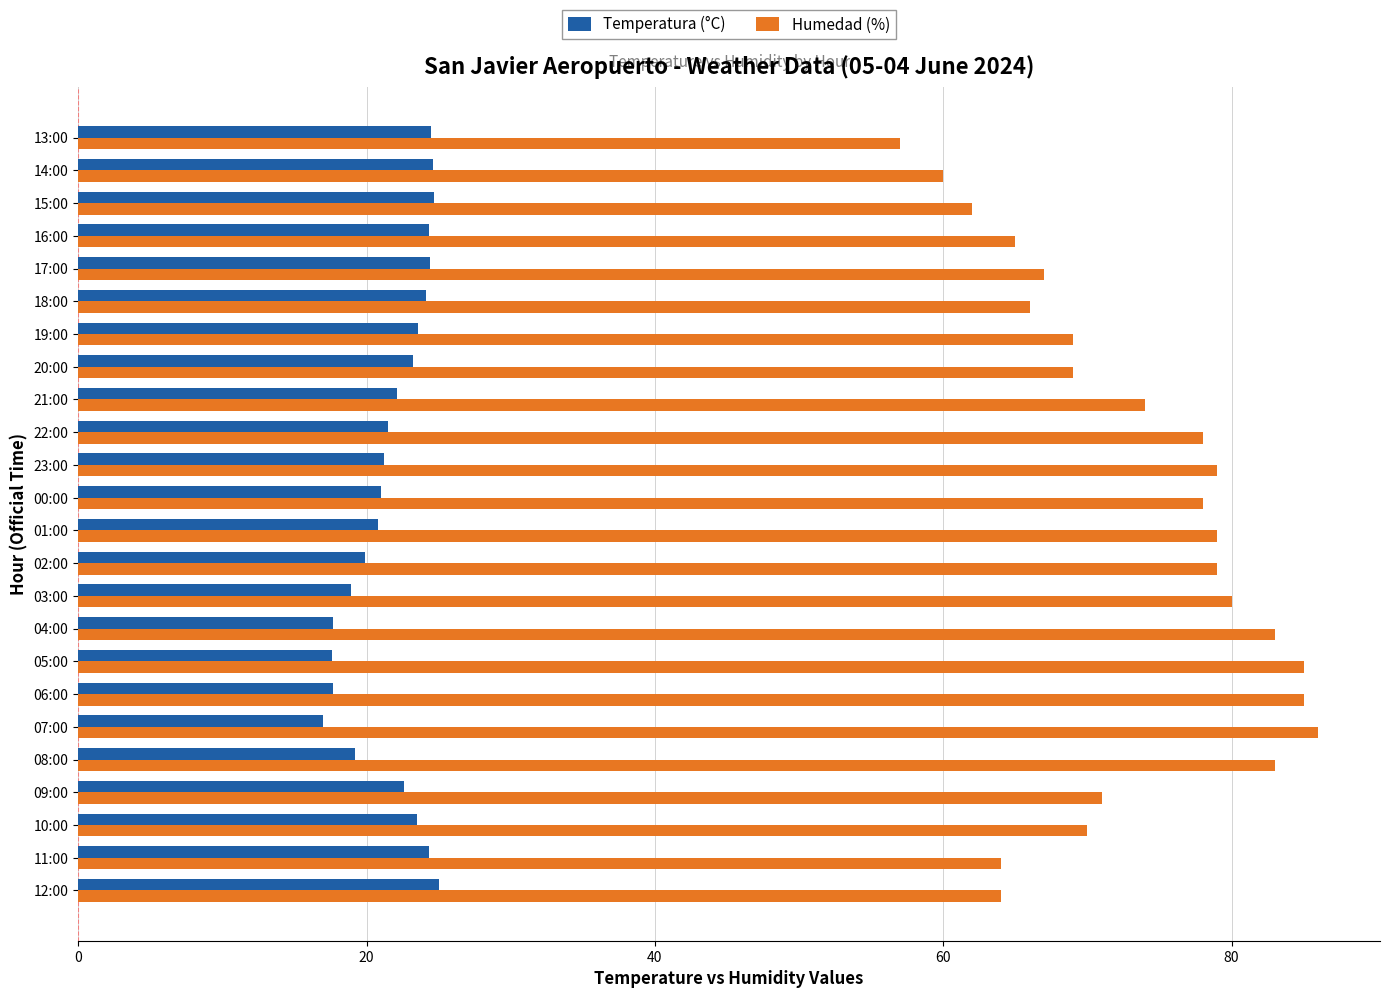

What is the maximum value shown in the chart?

86.0